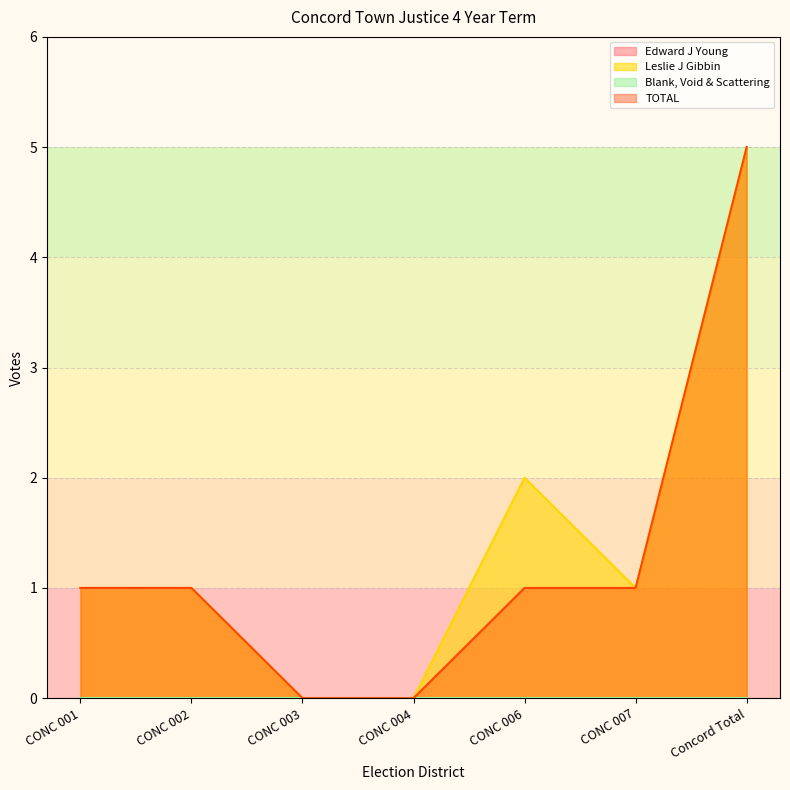

True or false: TOTAL and Leslie J Gibbin cross at least once.

False